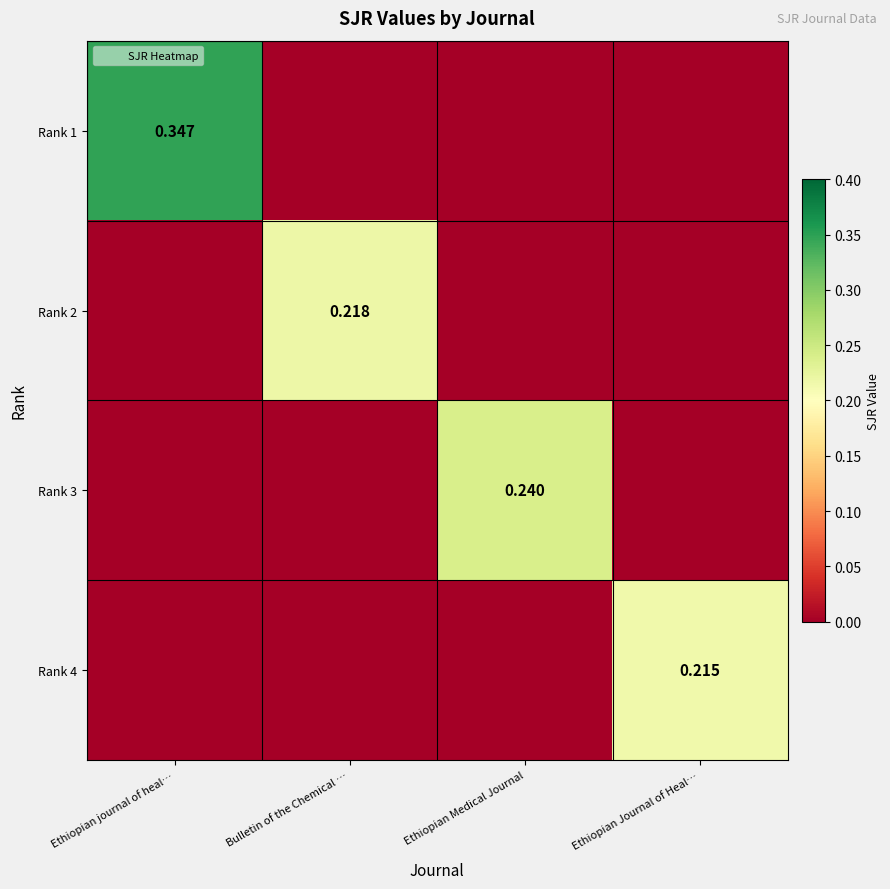

Is the value of Rank 2 at Ethiopian Journal of Heal… greater than the value of Rank 1 at Ethiopian Journal of Heal…?

No